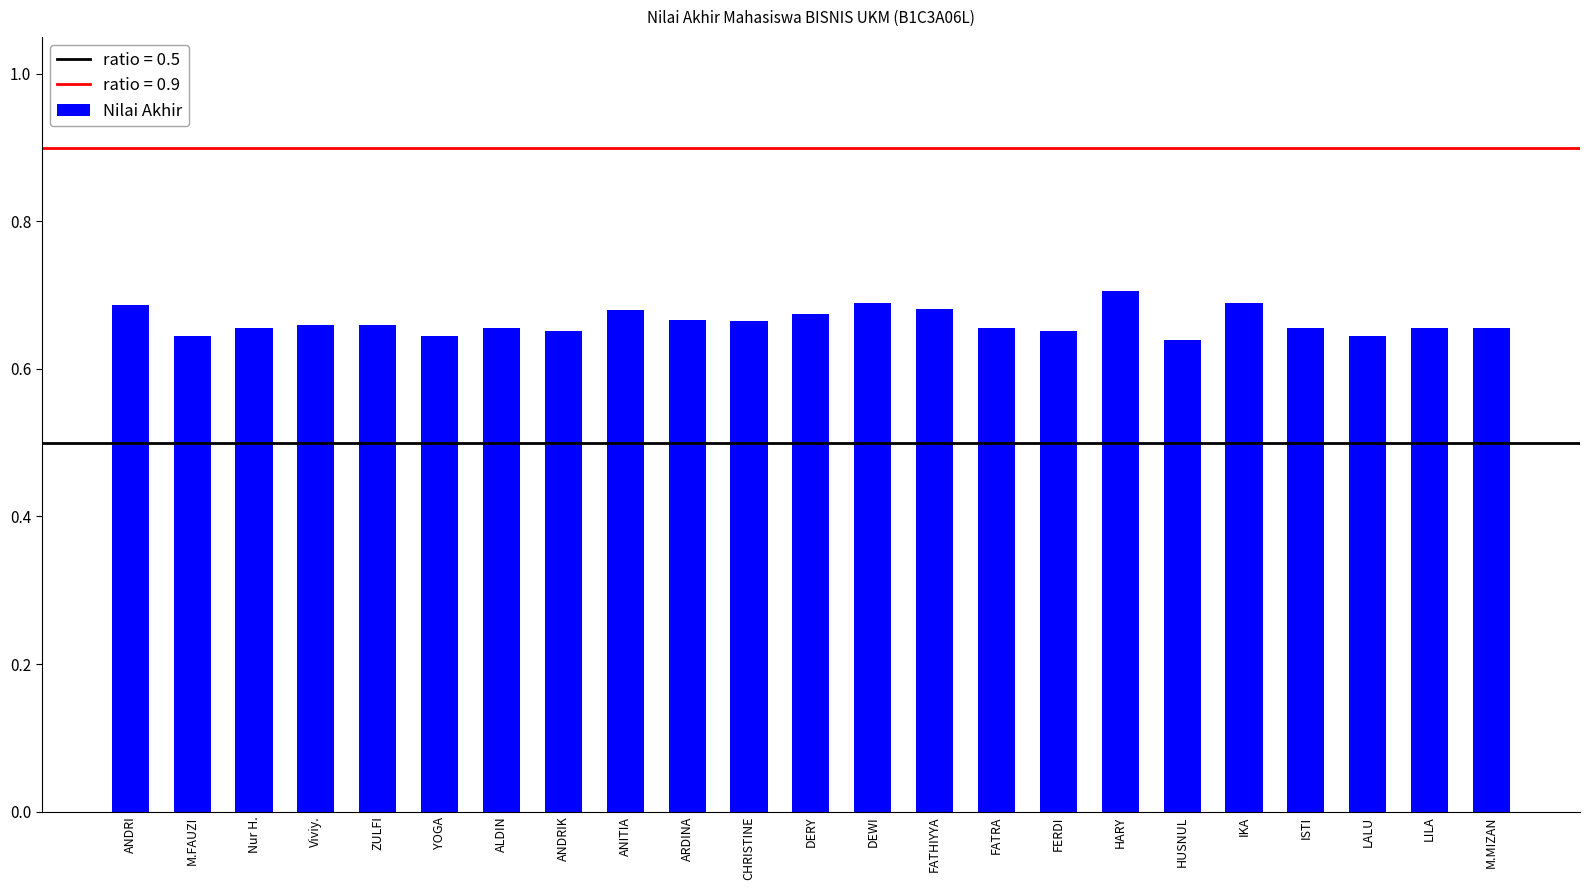

What is the label of the 2nd bar from the right?

LILA